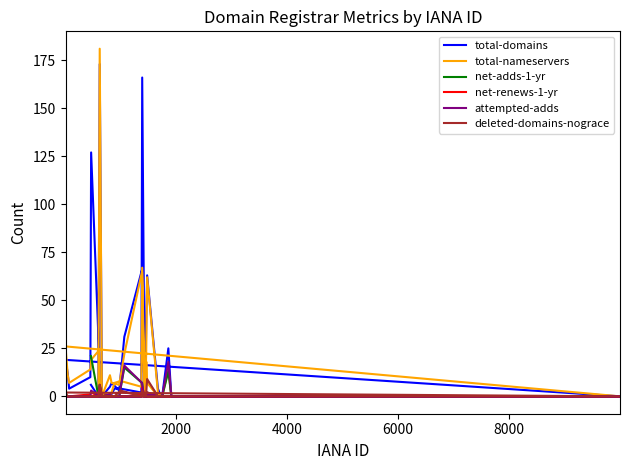

At how many categories does at least one series exceed 44?

5